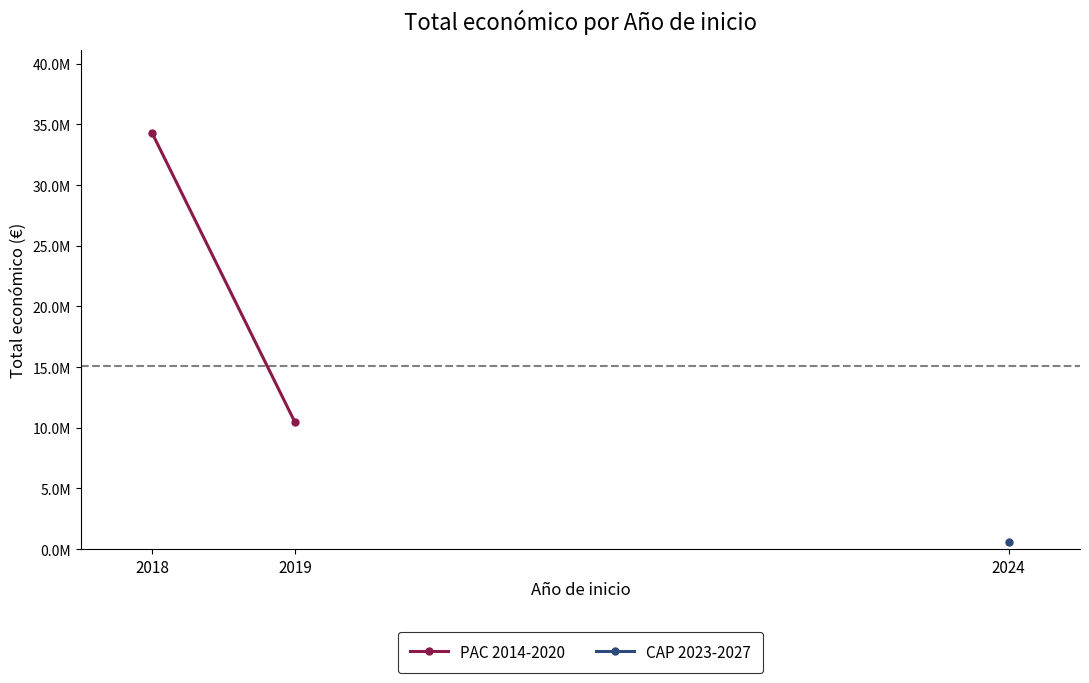

Which label corresponds to the largest value in the chart?

2018